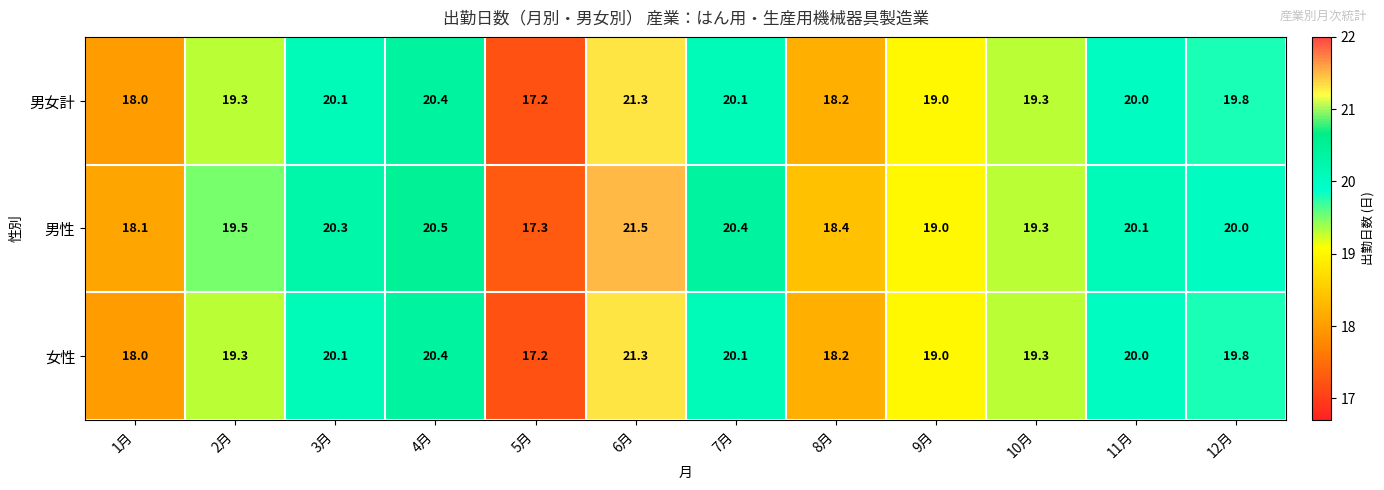

Which series has the widest spread of values?

男性